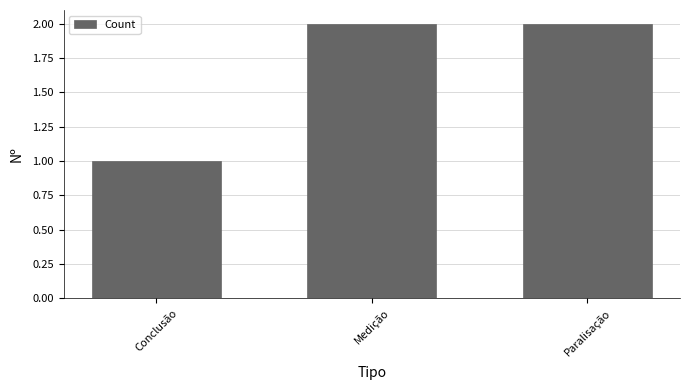

What is the label of the 3rd bar from the right?

Conclusão